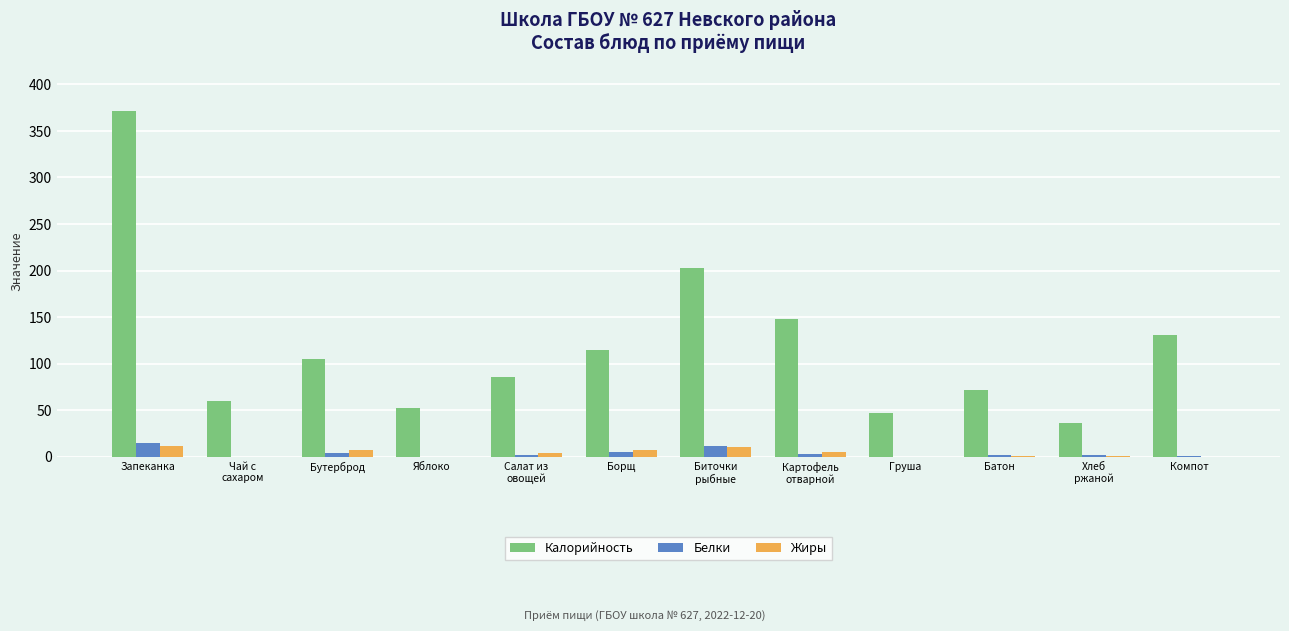

At which category is the sum across all series the highest?

Запеканка